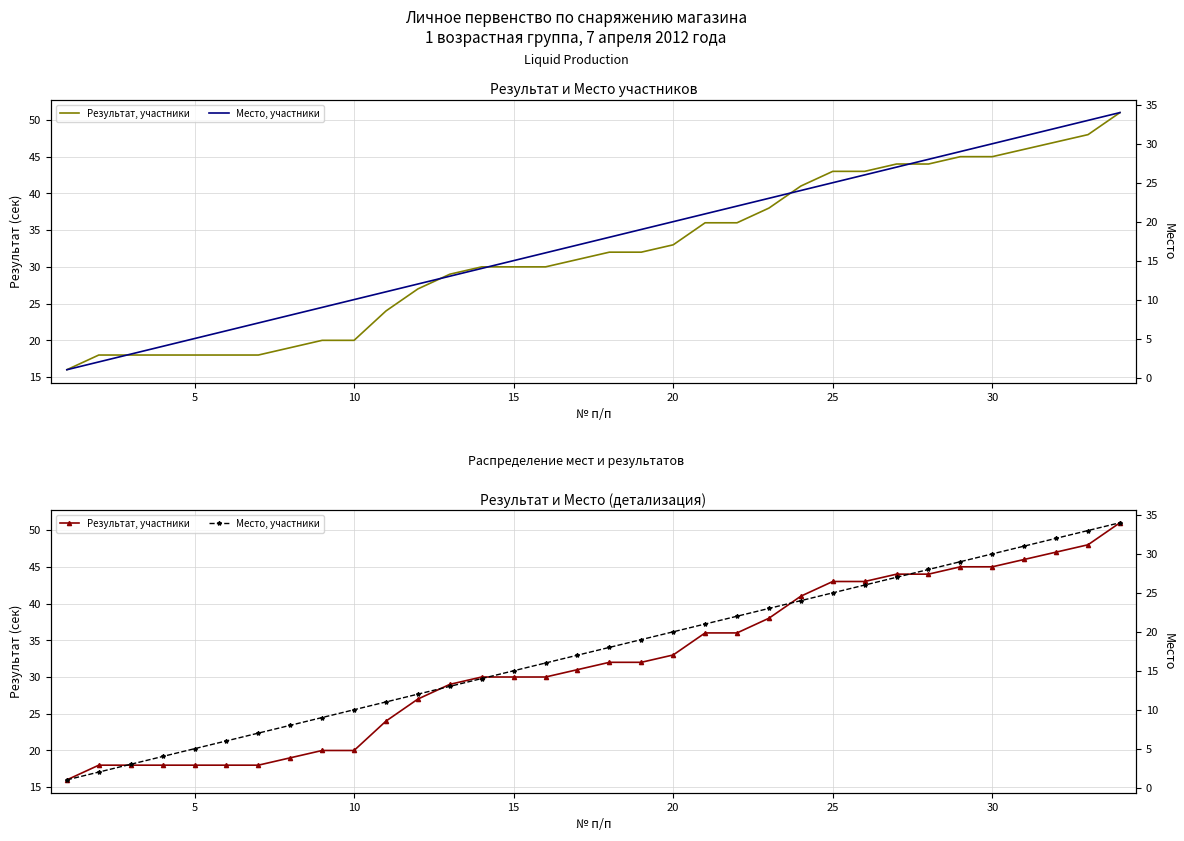

How many data points in Место, участники are above 18?

16